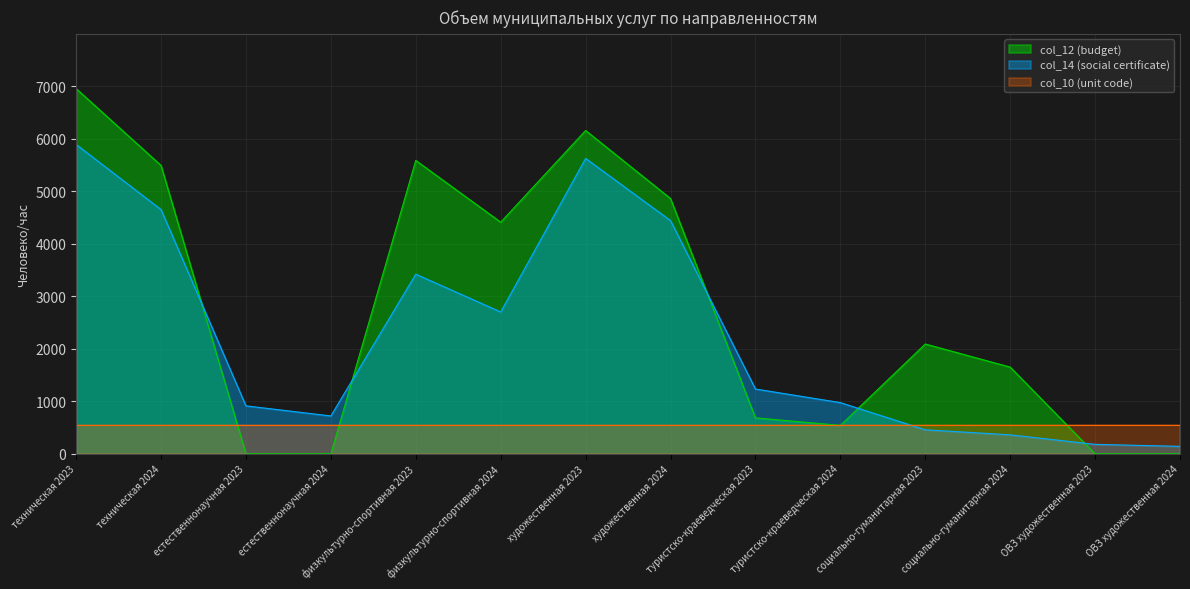

How many values in the col_14 (social certificate) series are below 1233?

7